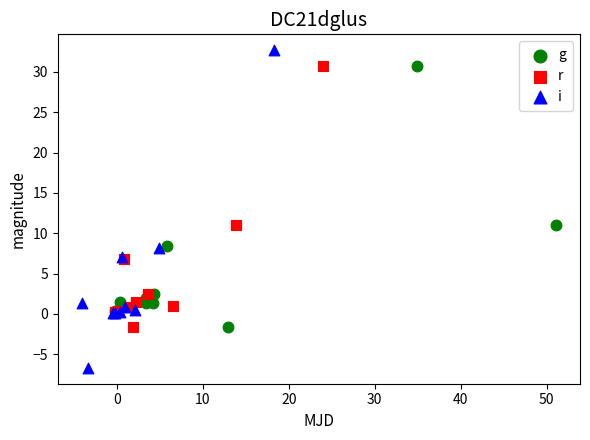

Which series reaches the minimum Y coordinate?

i